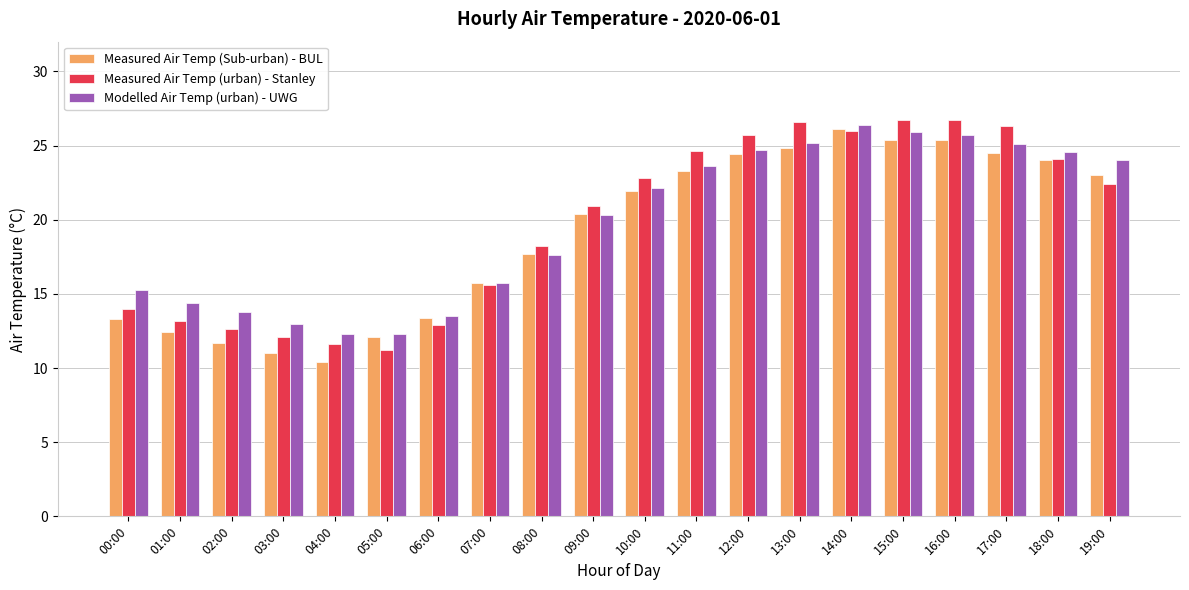

Are the bars horizontal?

No